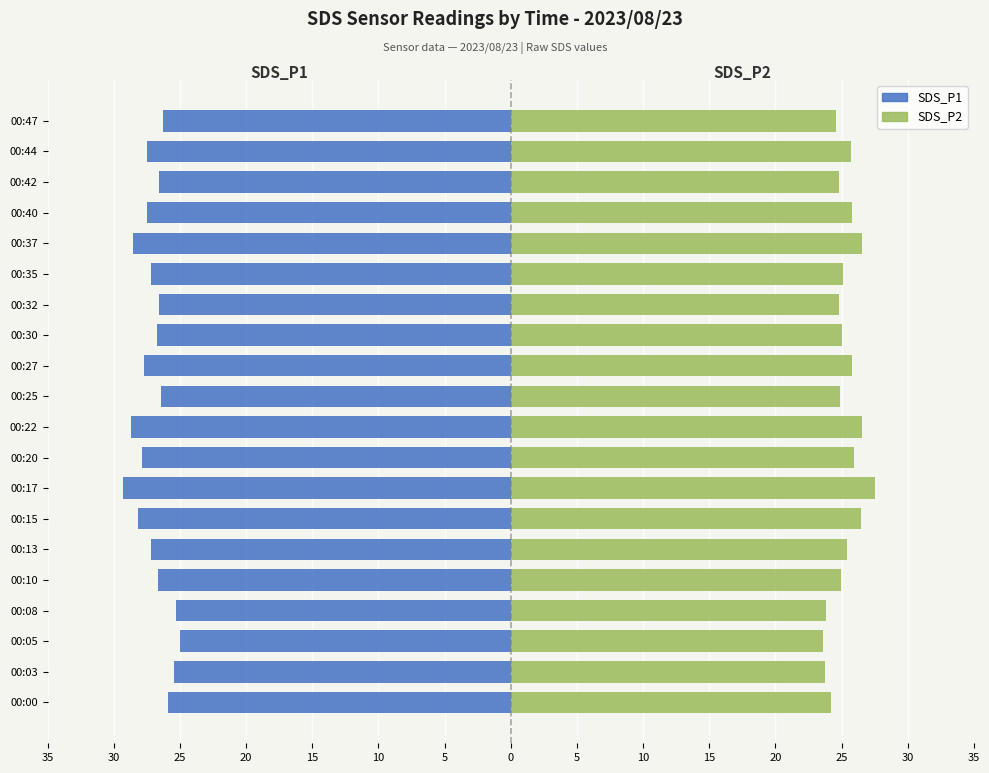

The SDS_P1 series shows -26.7 at 00:30. True or false?

True